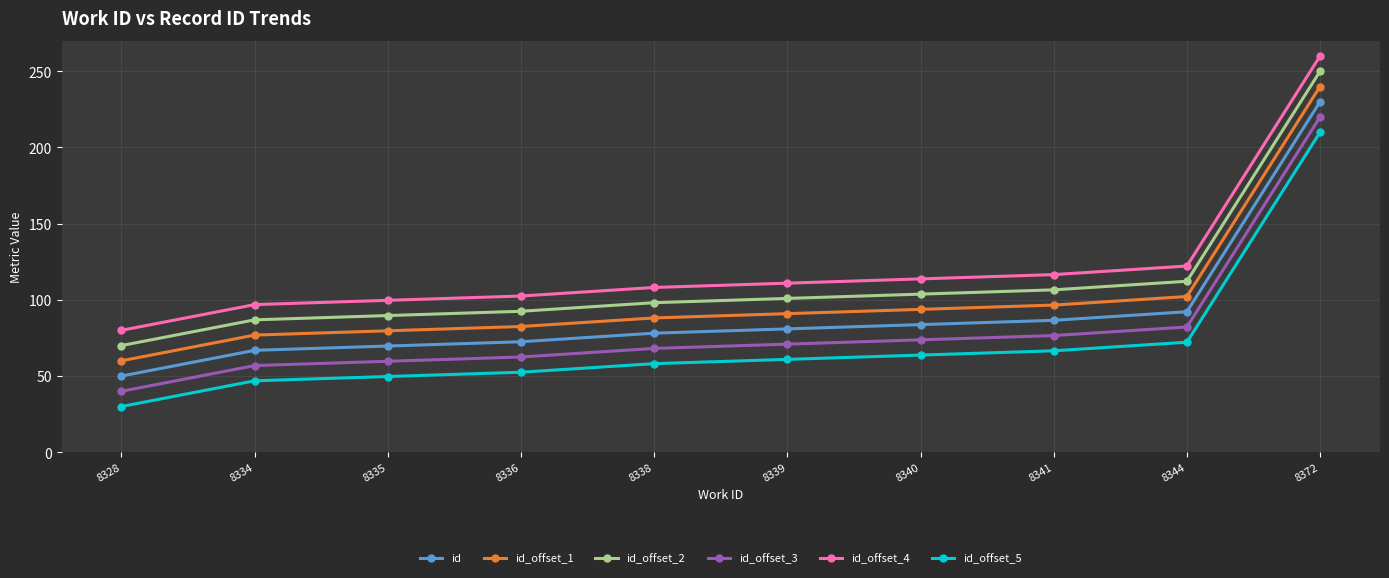

What is the difference between the maximum and minimum values in the id_offset_4 series?

180.0